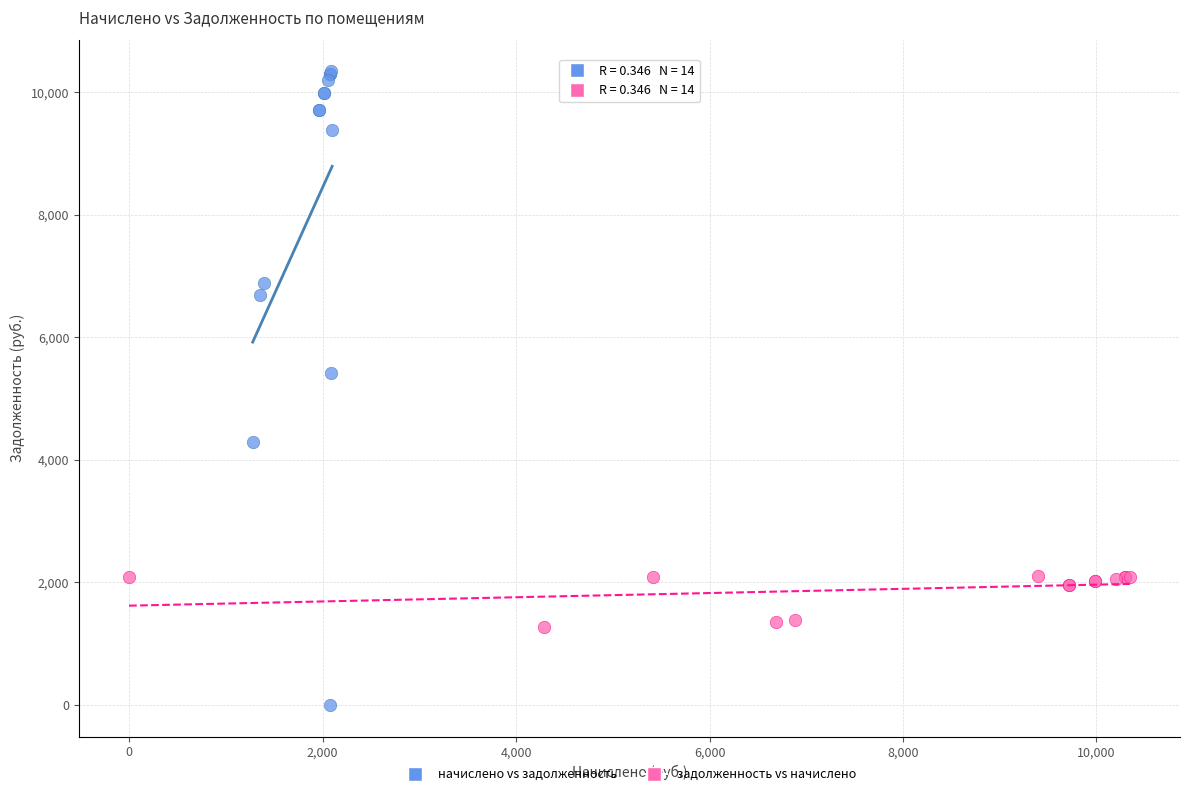

Which series reaches the maximum Y coordinate?

начислено vs задолженность